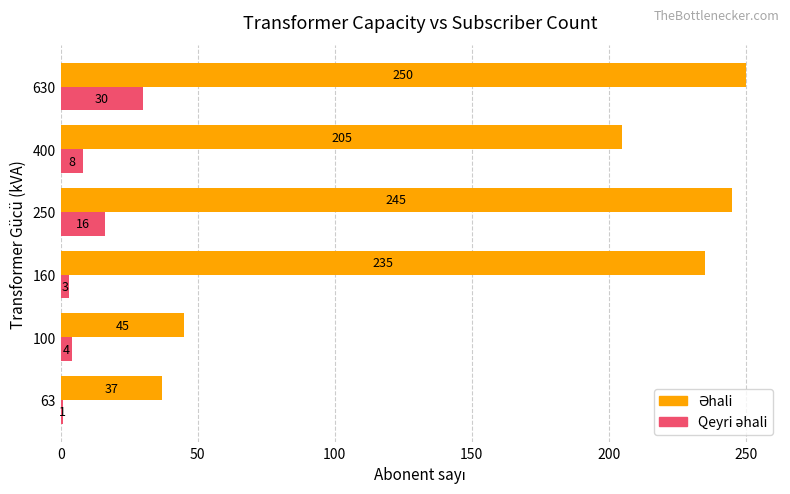

At how many categories does at least one series exceed 62?

4